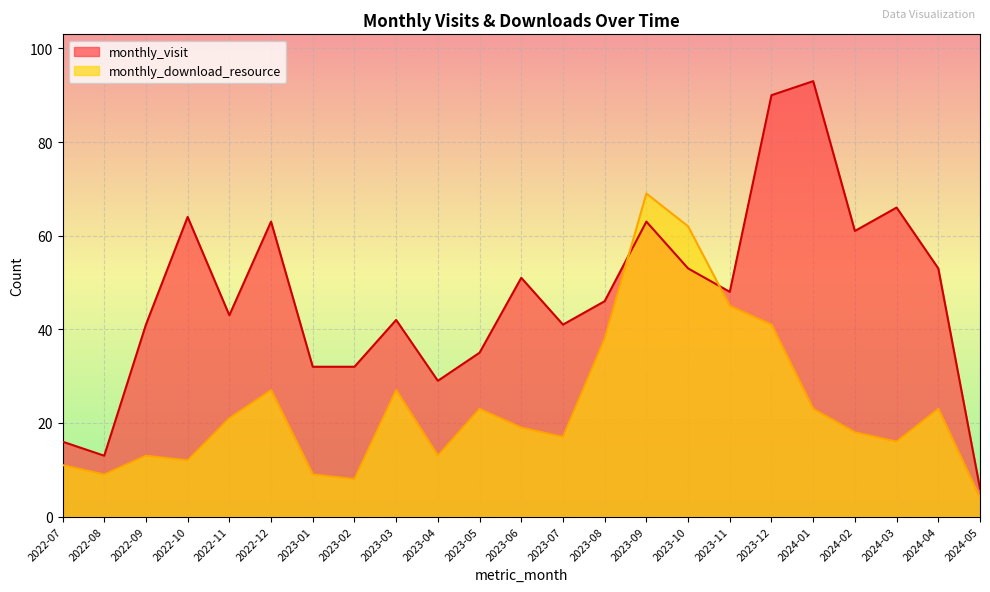

At how many categories does at least one series exceed 71?

2